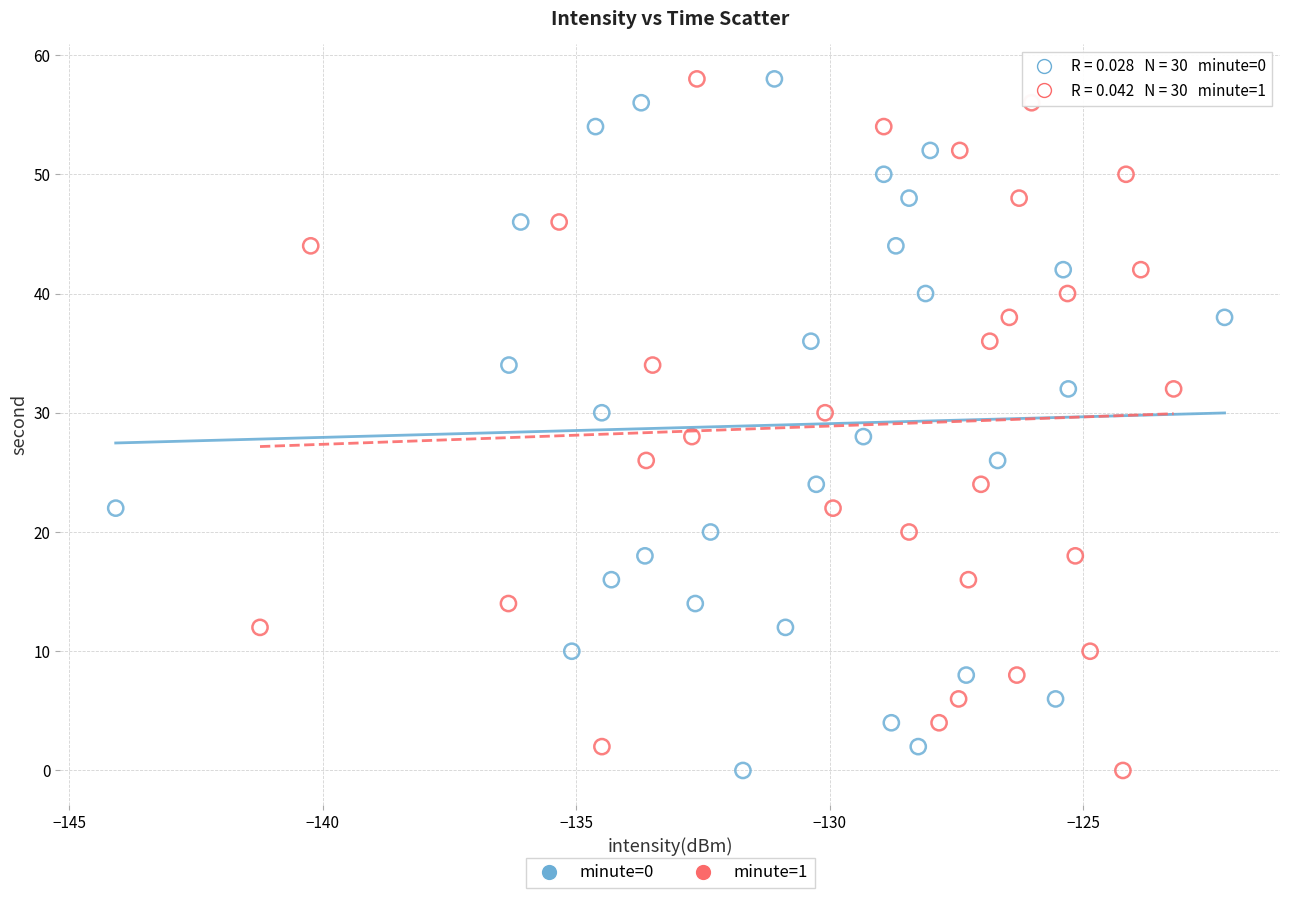

What are all the series names shown in the legend?

minute=0, minute=1